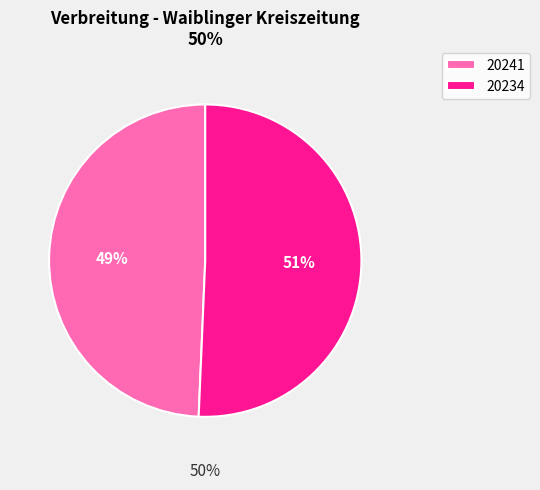

Between 20241 and 20234, which is larger?

20234